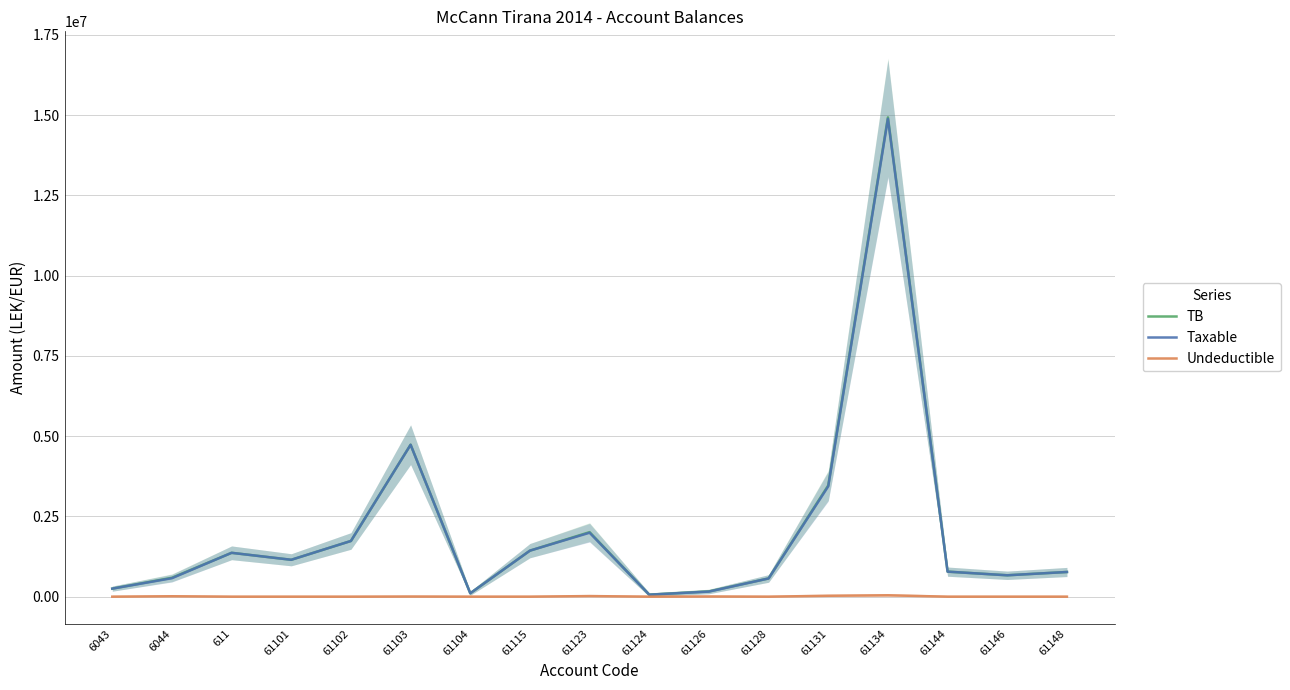

True or false: Undeductible has more than 2 points higher than both neighbors.

True